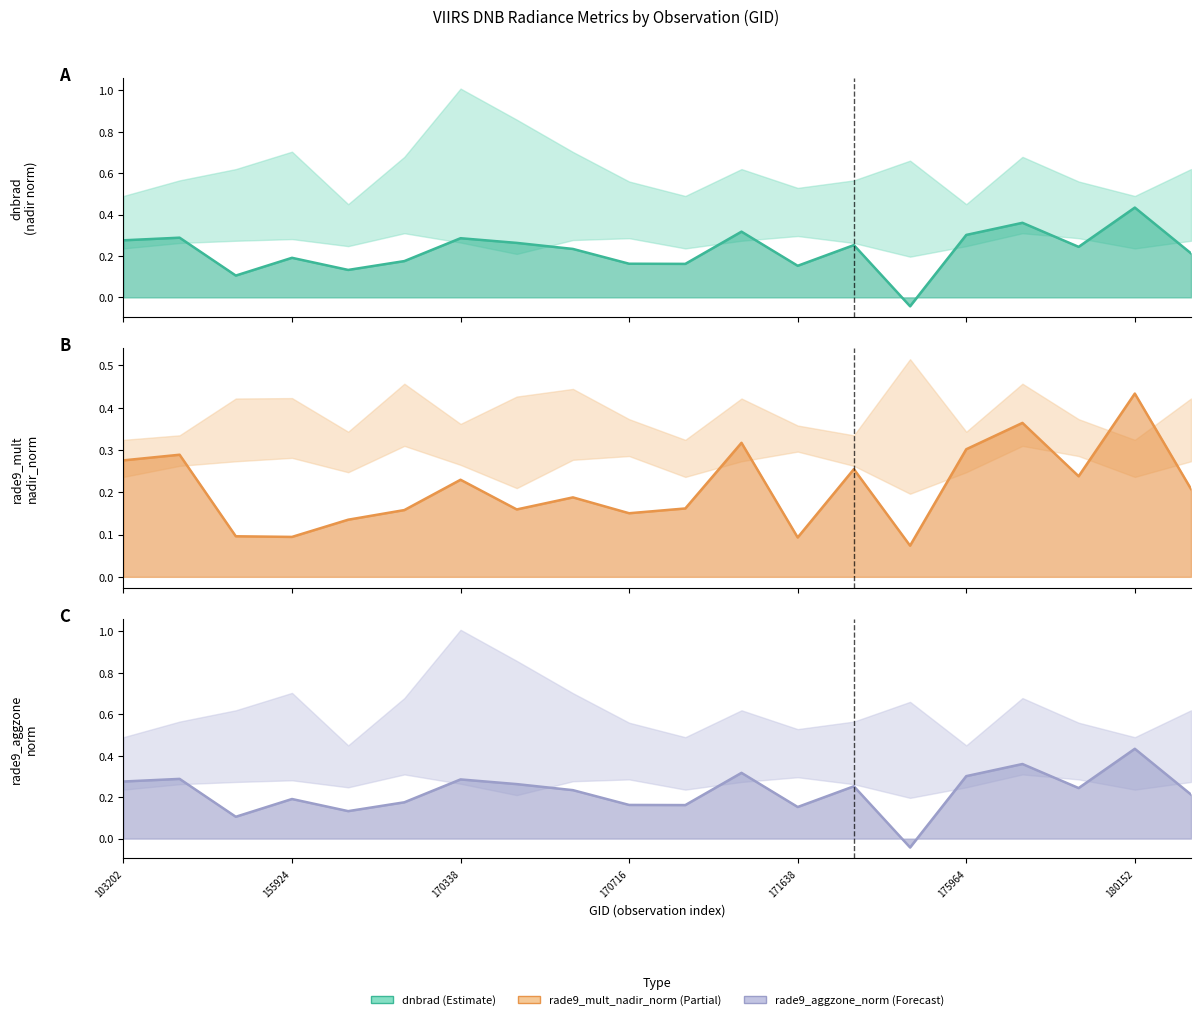

Reading right to left, what are all the values shown in this chart?

dnbrad: 180348=0.2	180152=0.4	176748=0.2	176156=0.4	175964=0.3	175772=-0.0	174800=0.3	171638=0.2	171079=0.3	170898=0.2	170716=0.2	170531=0.2	170350=0.3	170338=0.3	170155=0.2	169981=0.1	155924=0.2	155739=0.1	103804=0.3	103202=0.3
rade9_mult_nadir_norm: 180348=0.2	180152=0.4	176748=0.2	176156=0.4	175964=0.3	175772=0.1	174800=0.3	171638=0.1	171079=0.3	170898=0.2	170716=0.2	170531=0.2	170350=0.2	170338=0.2	170155=0.2	169981=0.1	155924=0.1	155739=0.1	103804=0.3	103202=0.3
rade9_aggzone_norm: 180348=0.2	180152=0.4	176748=0.2	176156=0.4	175964=0.3	175772=-0.0	174800=0.3	171638=0.2	171079=0.3	170898=0.2	170716=0.2	170531=0.2	170350=0.3	170338=0.3	170155=0.2	169981=0.1	155924=0.2	155739=0.1	103804=0.3	103202=0.3